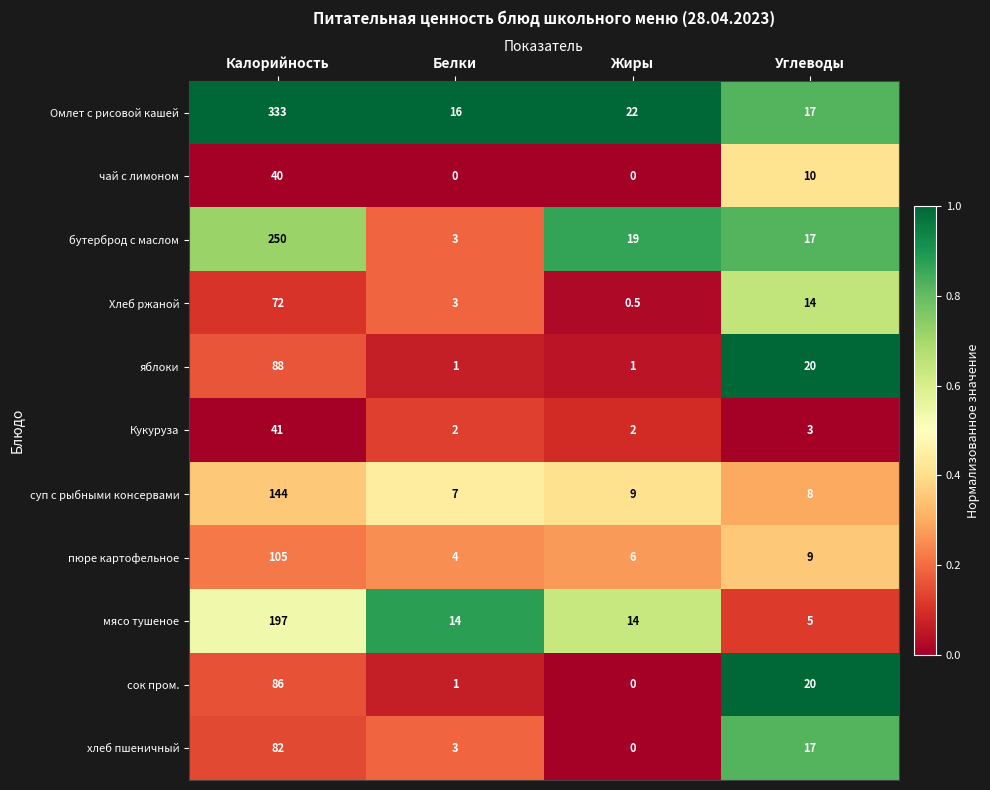

What is the total value across all series at Жиры?

73.5